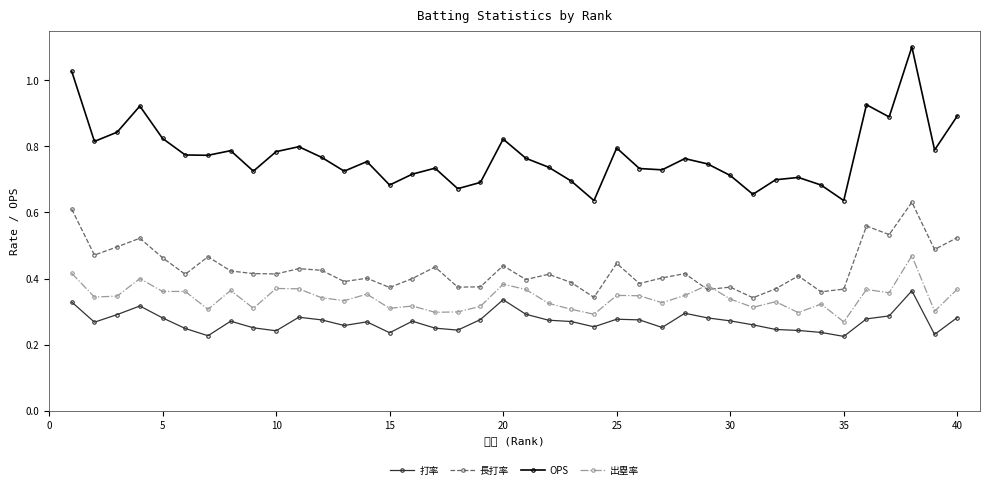

At how many categories does at least one series exceed 0?

40